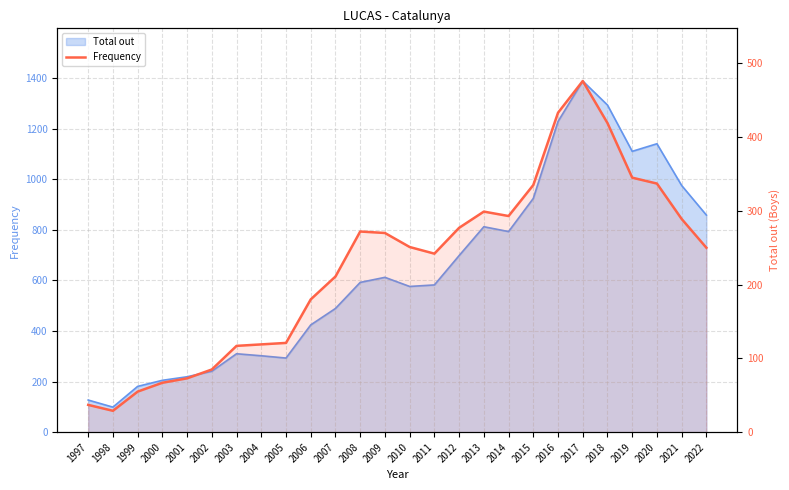

At which category does the chart reach its minimum across all series?

1998